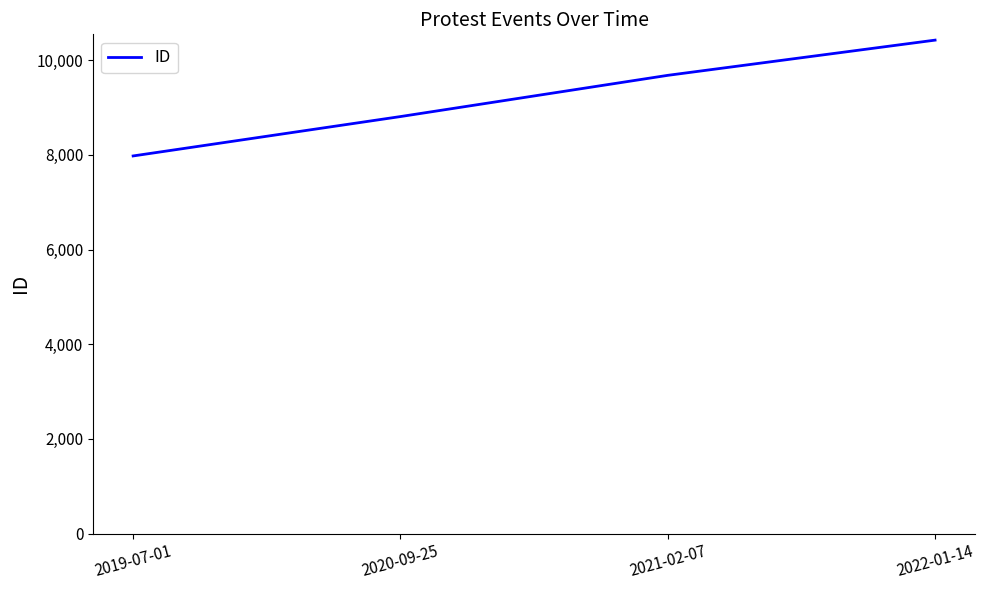

How many lines are shown in the chart?

1